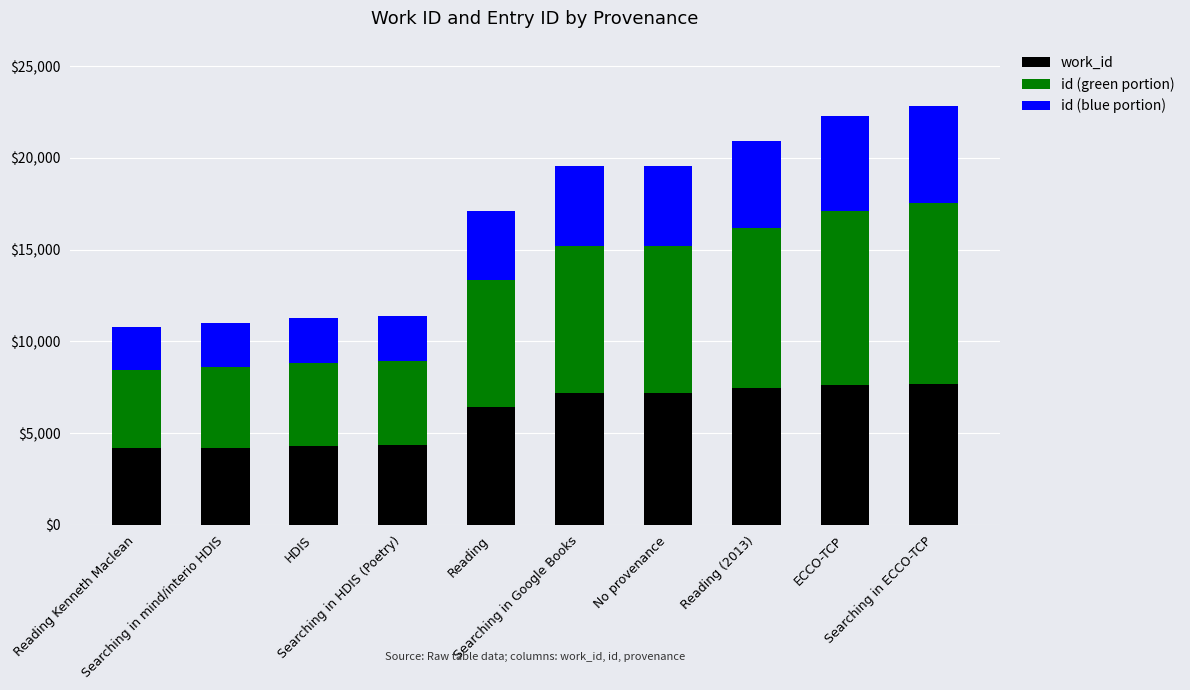

Are the bars horizontal?

No